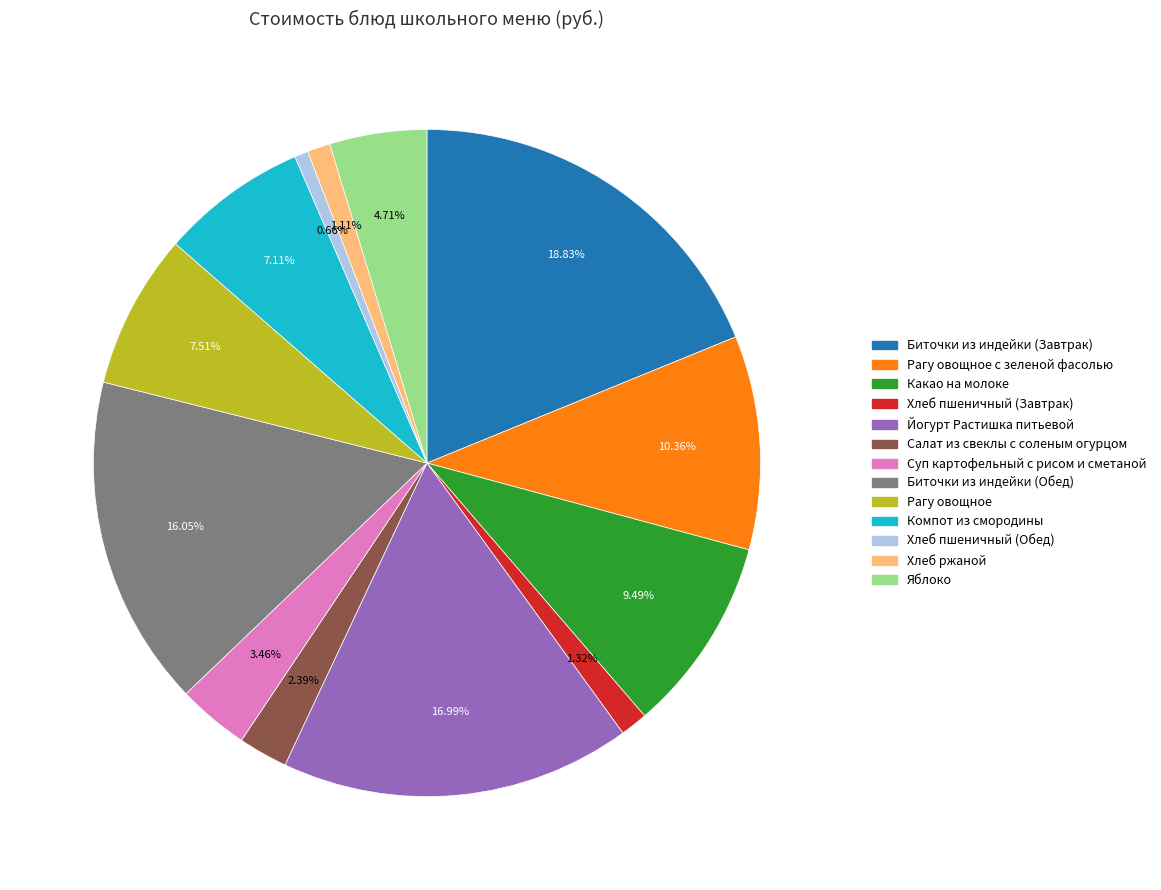

Is there a majority slice in this chart?

No